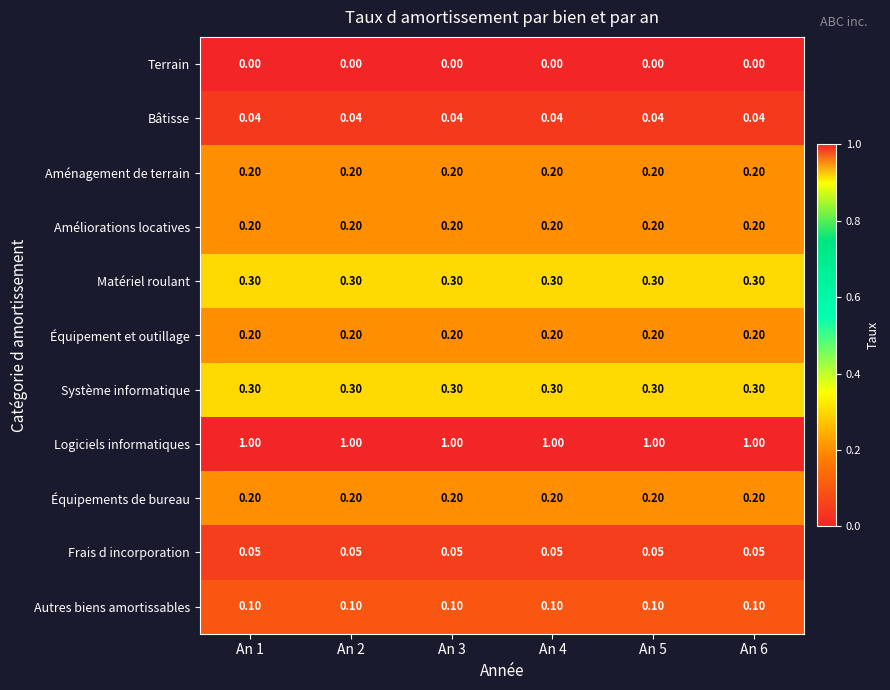

Which series has the largest total across all categories?

Logiciels informatiques